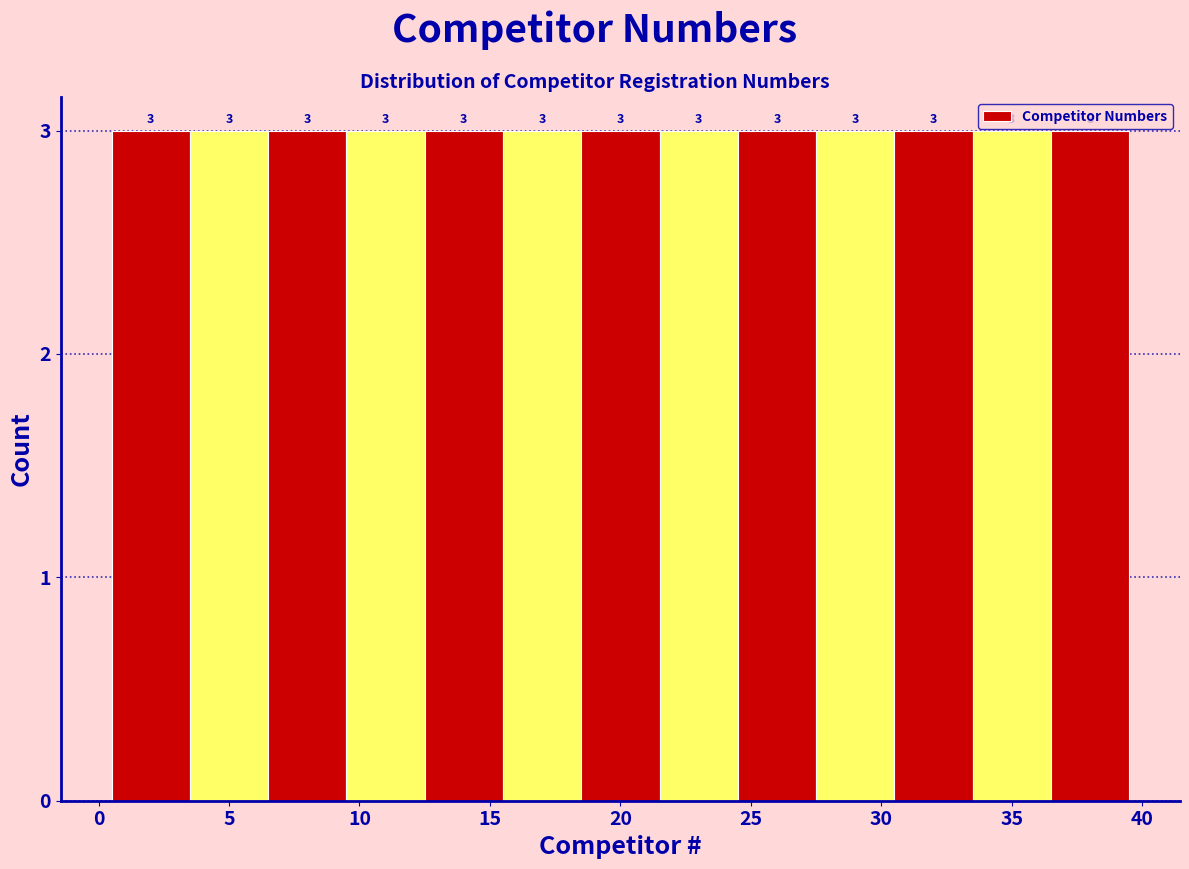

Reading left to right, list every bar in this chart as the range it spans on the x-axis followed by its height.

0.5 to 3.5: 3
3.5 to 6.5: 3
6.5 to 9.5: 3
9.5 to 12.5: 3
12.5 to 15.5: 3
15.5 to 18.5: 3
18.5 to 21.5: 3
21.5 to 24.5: 3
24.5 to 27.5: 3
27.5 to 30.5: 3
30.5 to 33.5: 3
33.5 to 36.5: 3
36.5 to 39.5: 3